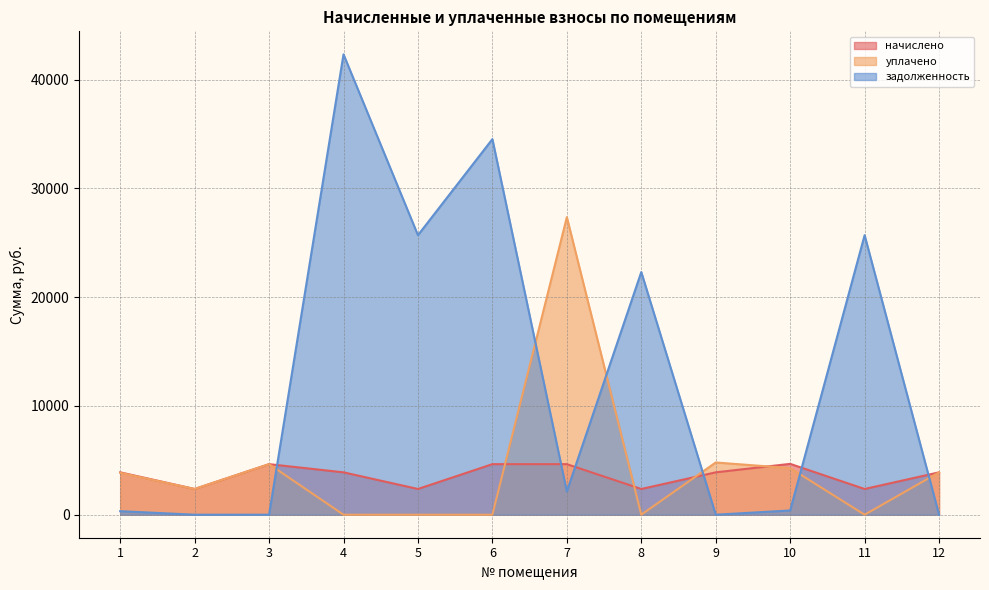

What is the difference between the maximum and minimum values in the задолженность series?

42317.0